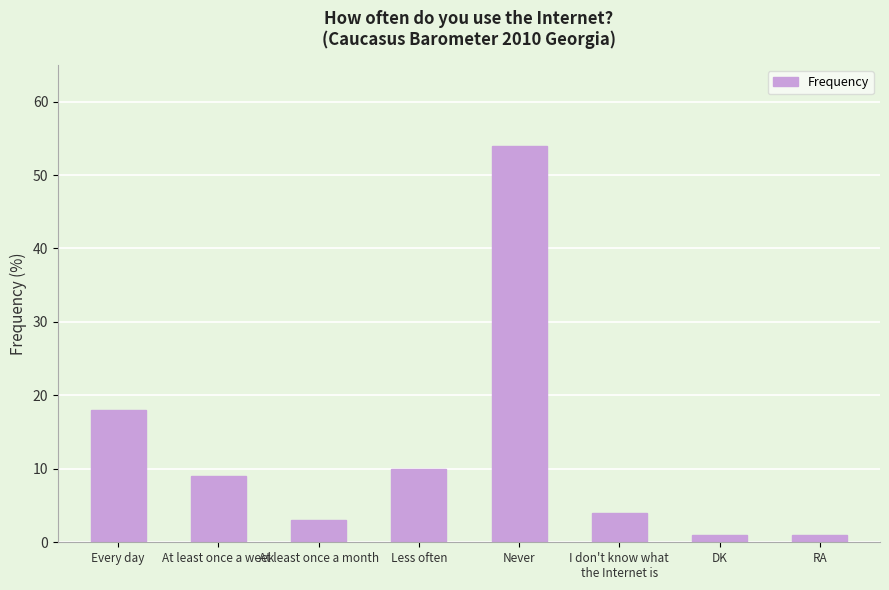

What is the smallest value displayed?

1